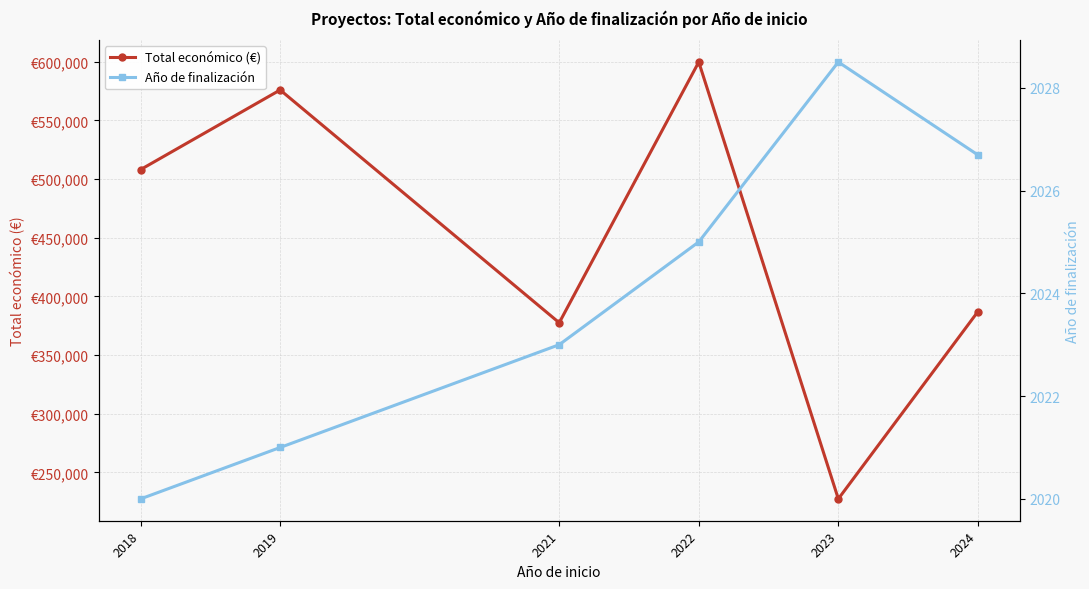

True or false: Total económico (€) has more than 0 interior local peaks.

True